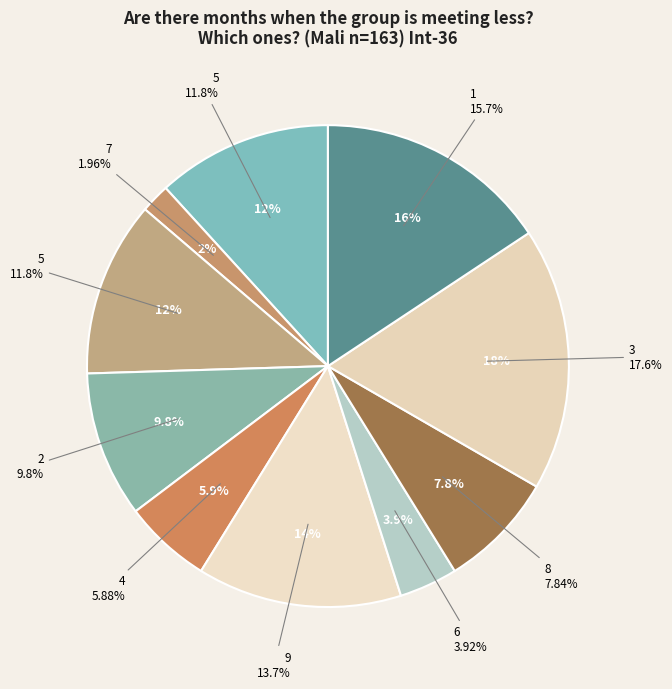

The 4 slice represents 19% of the pie. True or false?

False